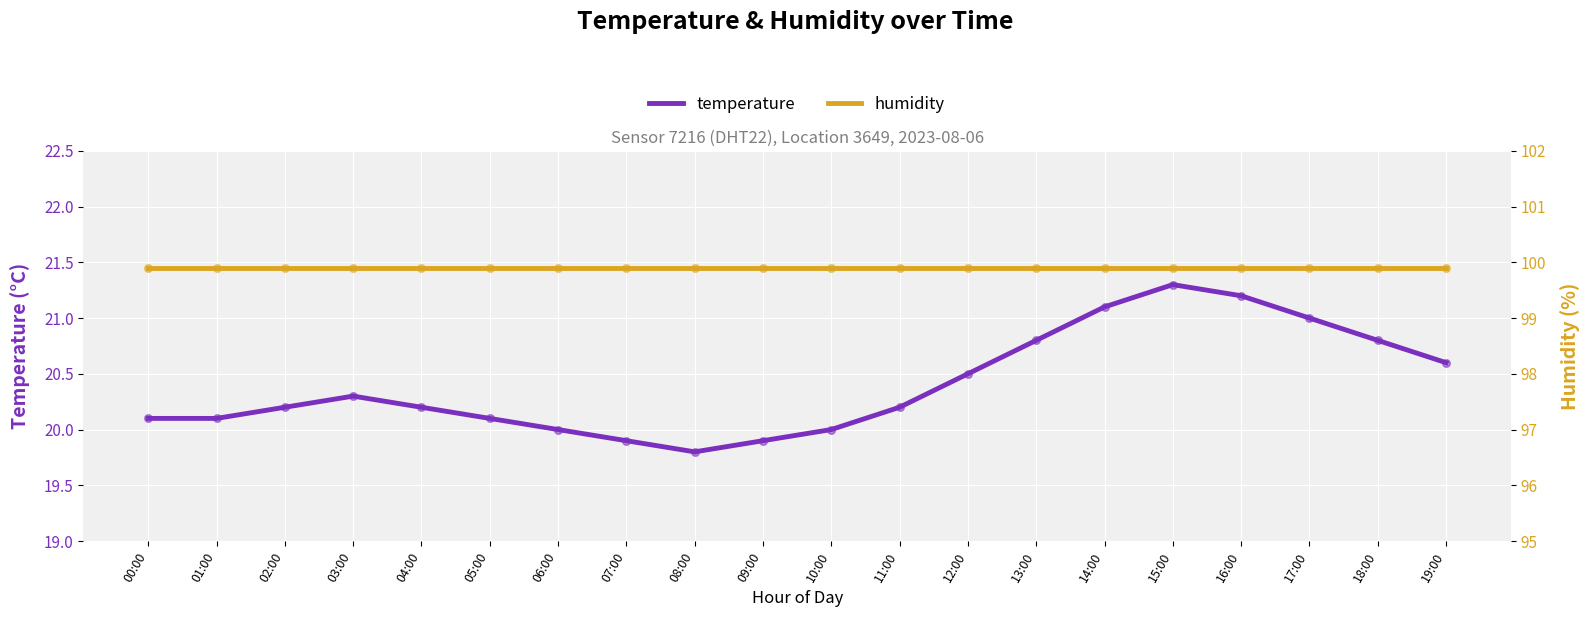

Is the value of temperature at 10:00 greater than the value of humidity at 09:00?

No